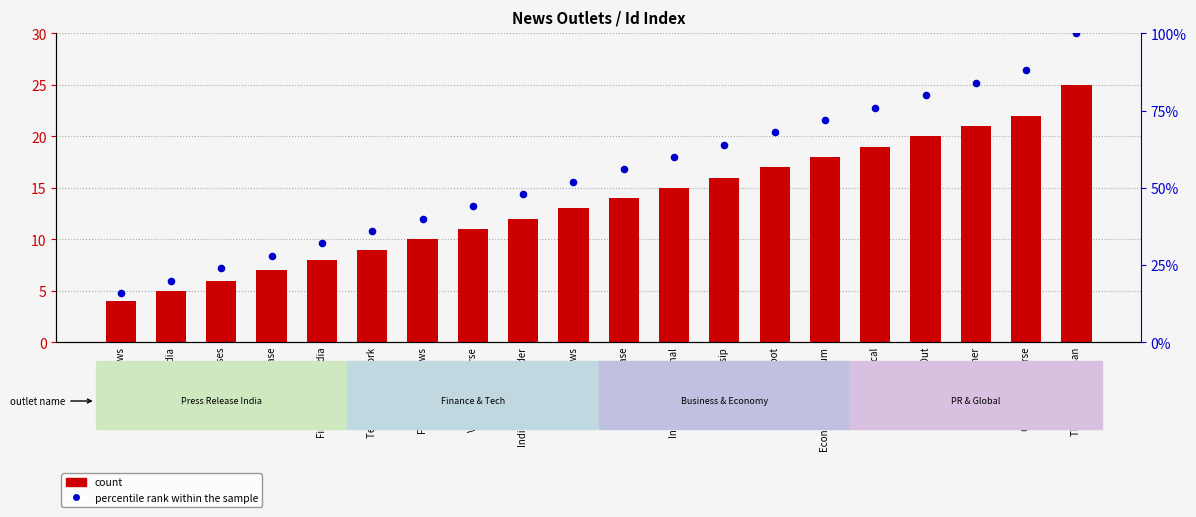

Which series has the largest Y range (max minus min)?

percentile rank within the sample